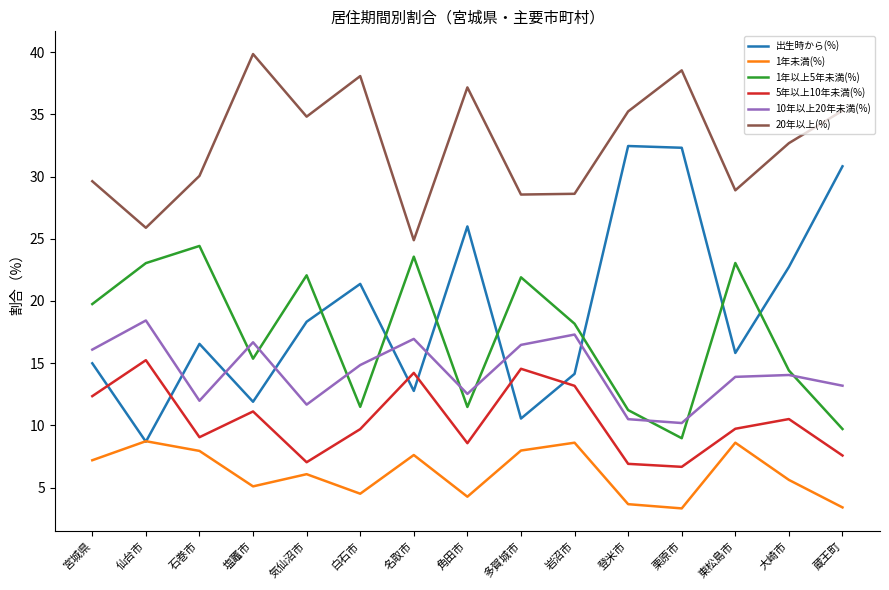

What value does the 出生時から(%) series have at 気仙沼市?

18.3